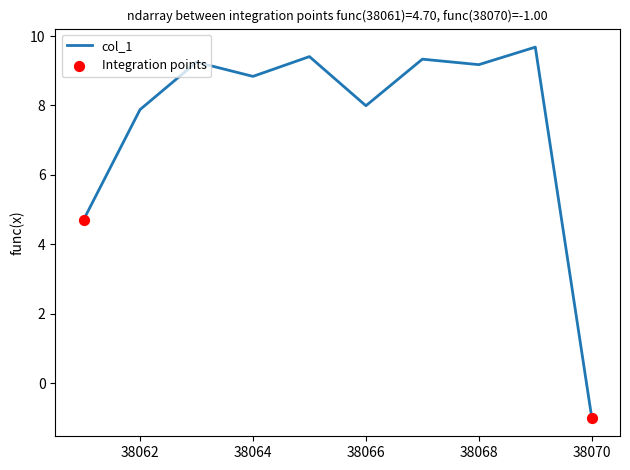

What is the difference between the maximum and minimum values?

10.7